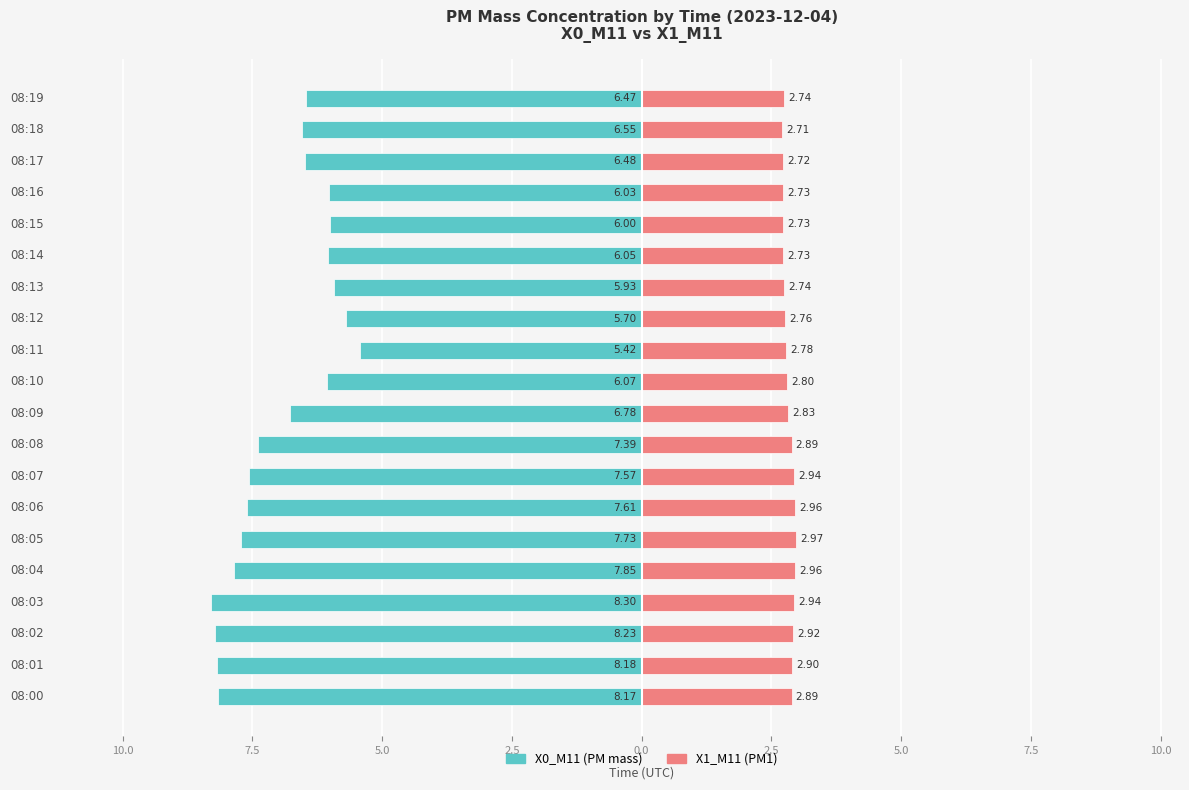

Is it true that X1_M11 (PM1) equals 1.8 at 08:14?

False